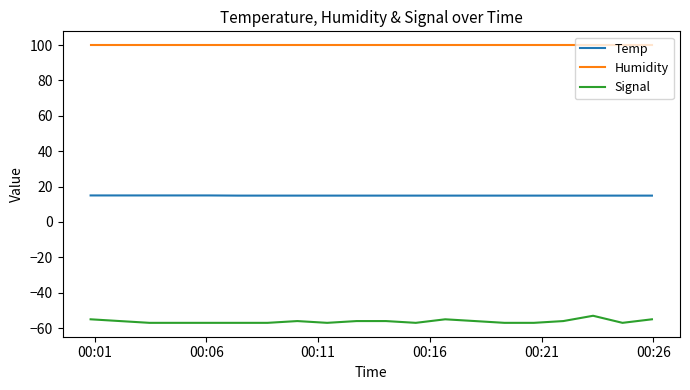

What is the highest value of the Humidity series?

99.9